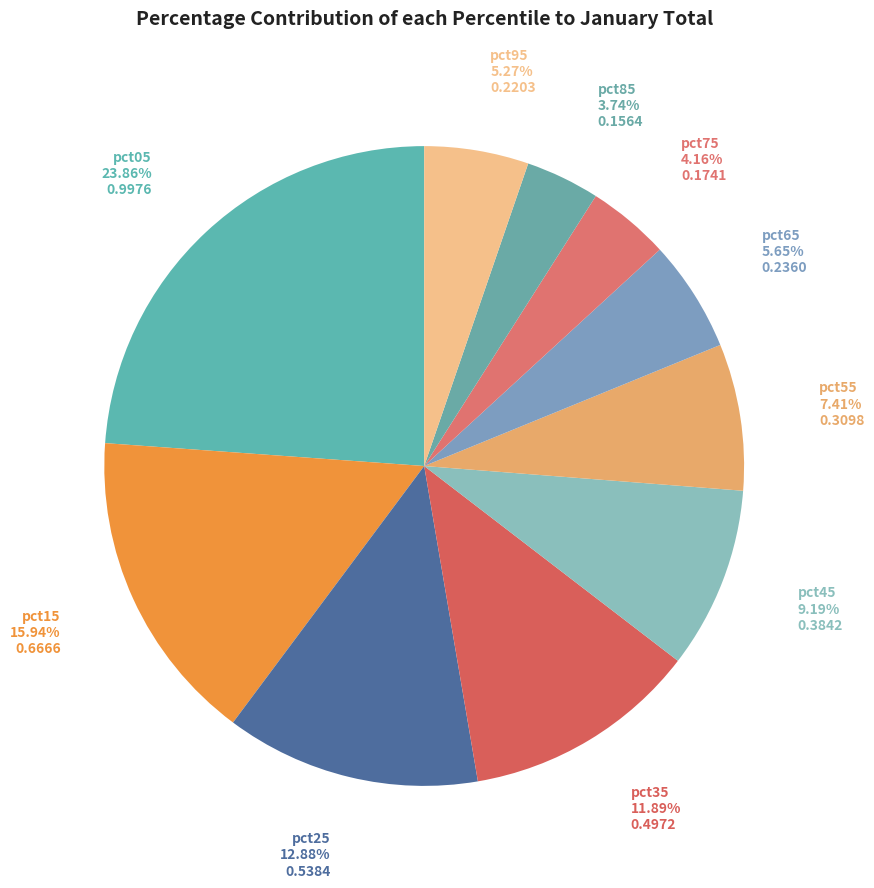

Is the sum of pct15 and pct95 greater than half?

No